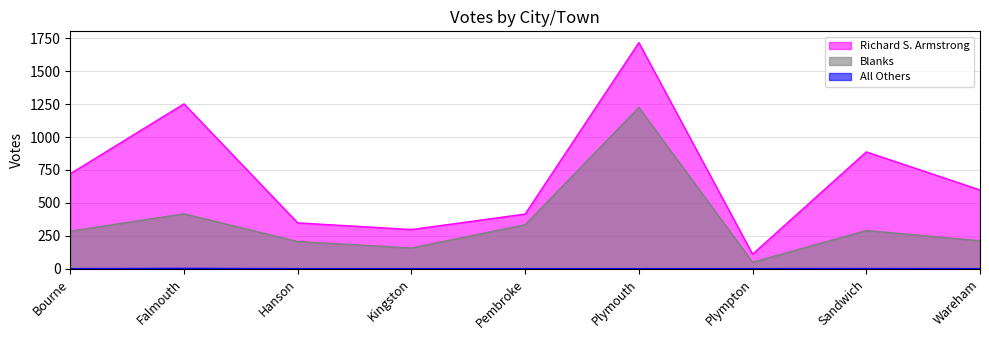

In All Others, how many points are higher than both neighbors (excluding endpoints)?

2